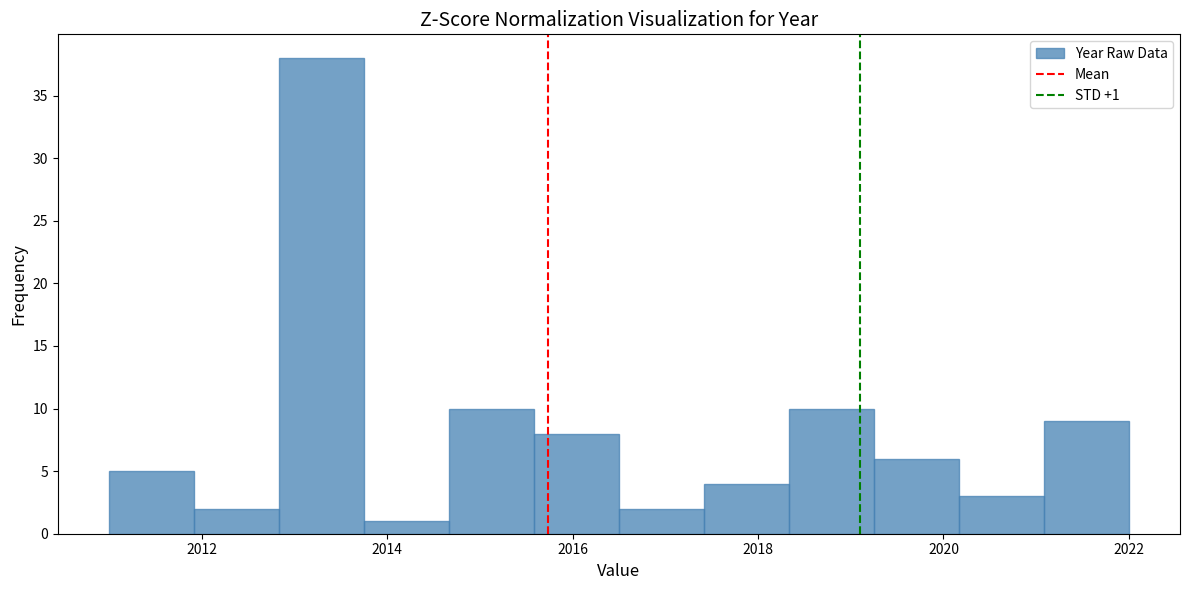

Which range on the x-axis has the tallest bar?

2012.8 to 2013.8